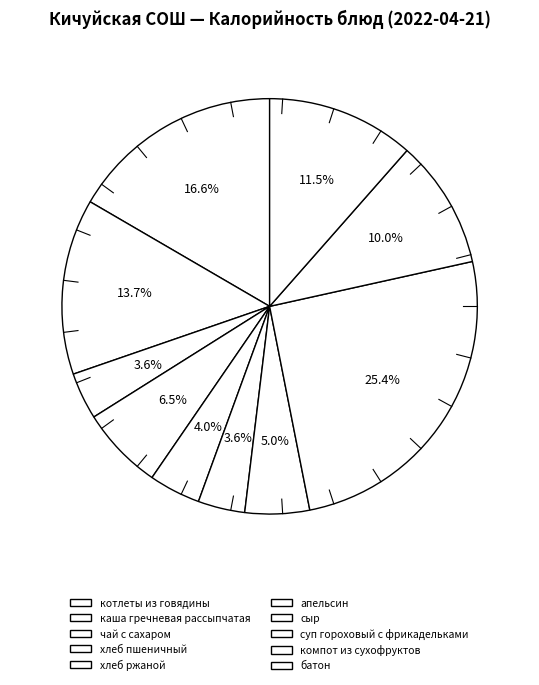

Is it true that апельсин is 4% of the pie?

True